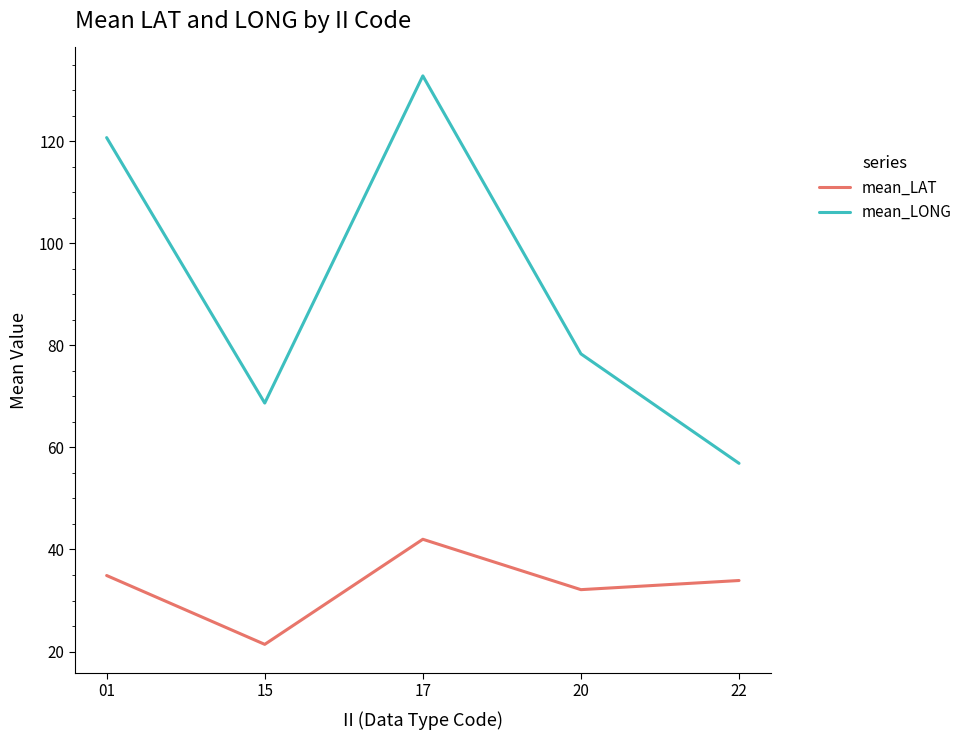

Reading left to right, transcribe all the data shown in this chart.

mean_LAT: 01=34.9	15=21.4	17=42.0	20=32.1	22=33.9
mean_LONG: 01=120.7	15=68.7	17=132.8	20=78.3	22=56.9